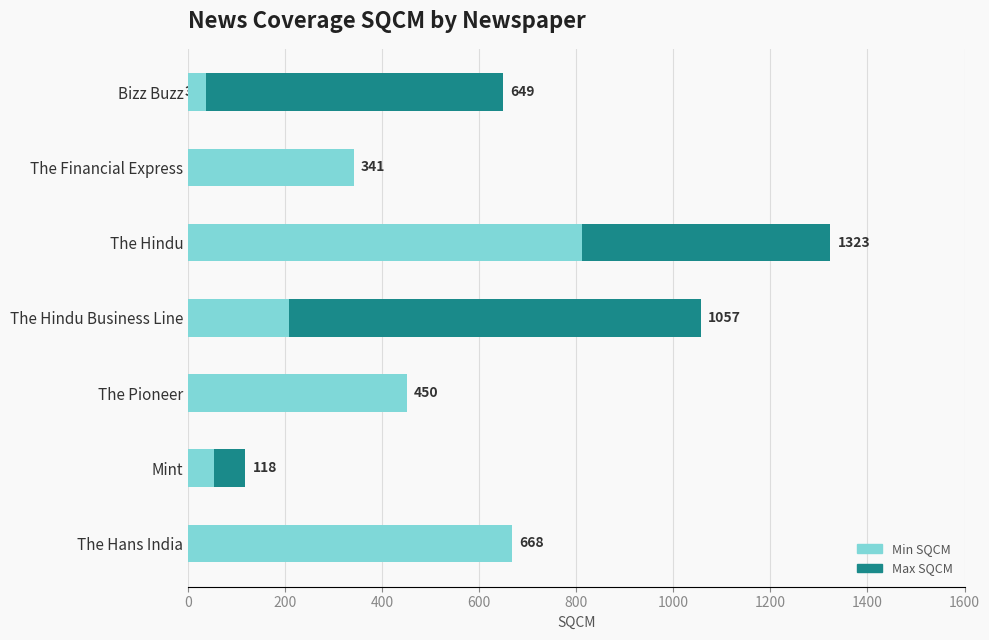

Count the number of values greater than 341.

8